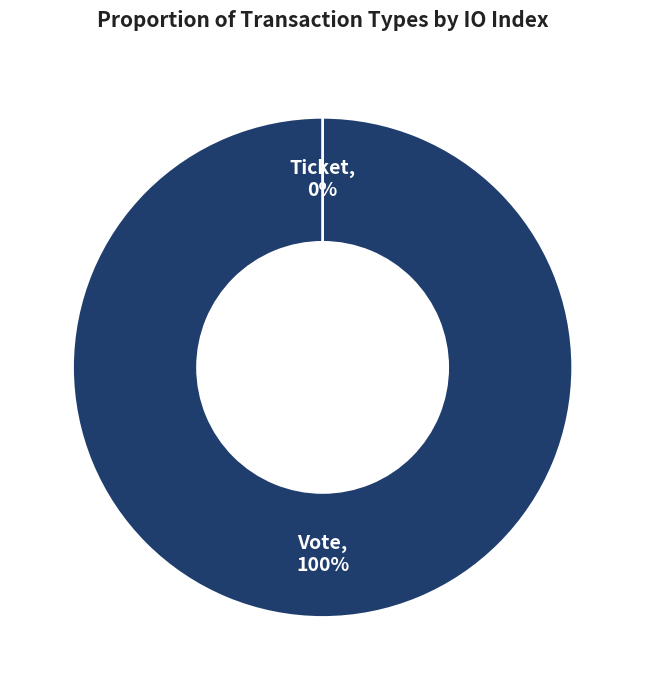

Rank the categories by value from highest to lowest.

Vote, Ticket